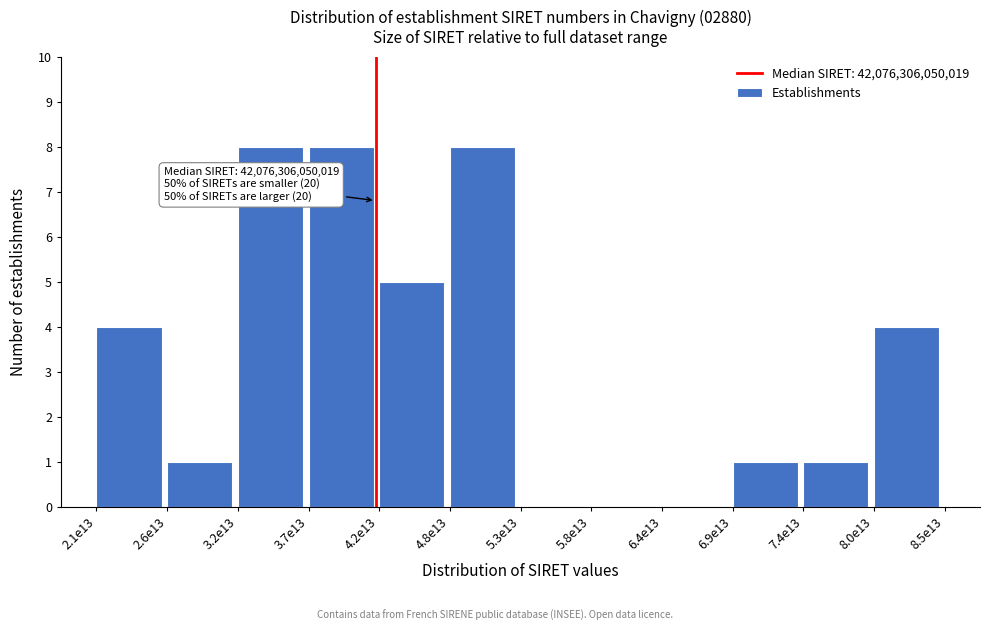

Reading left to right, transcribe all the data shown in this chart.

2.1e13=4	2.6e13=1	3.2e13=8	3.7e13=8	4.2e13=5	4.8e13=8	5.3e13=0	5.8e13=0	6.4e13=0	6.9e13=1	7.4e13=1	8.0e13=4